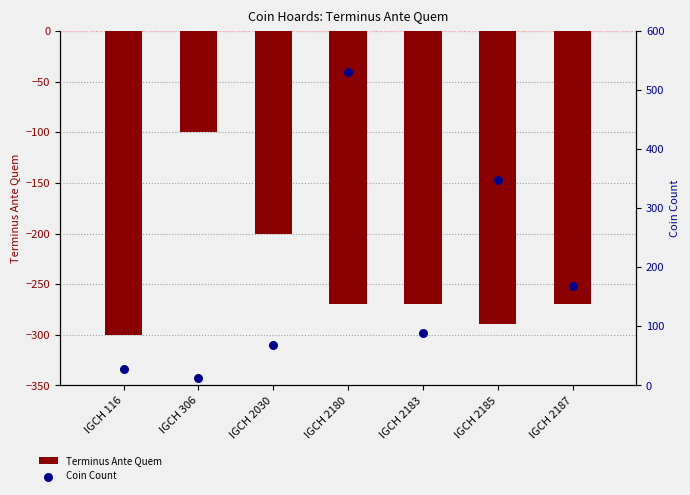

Which series contains the lowest Y value?

Terminus Ante Quem